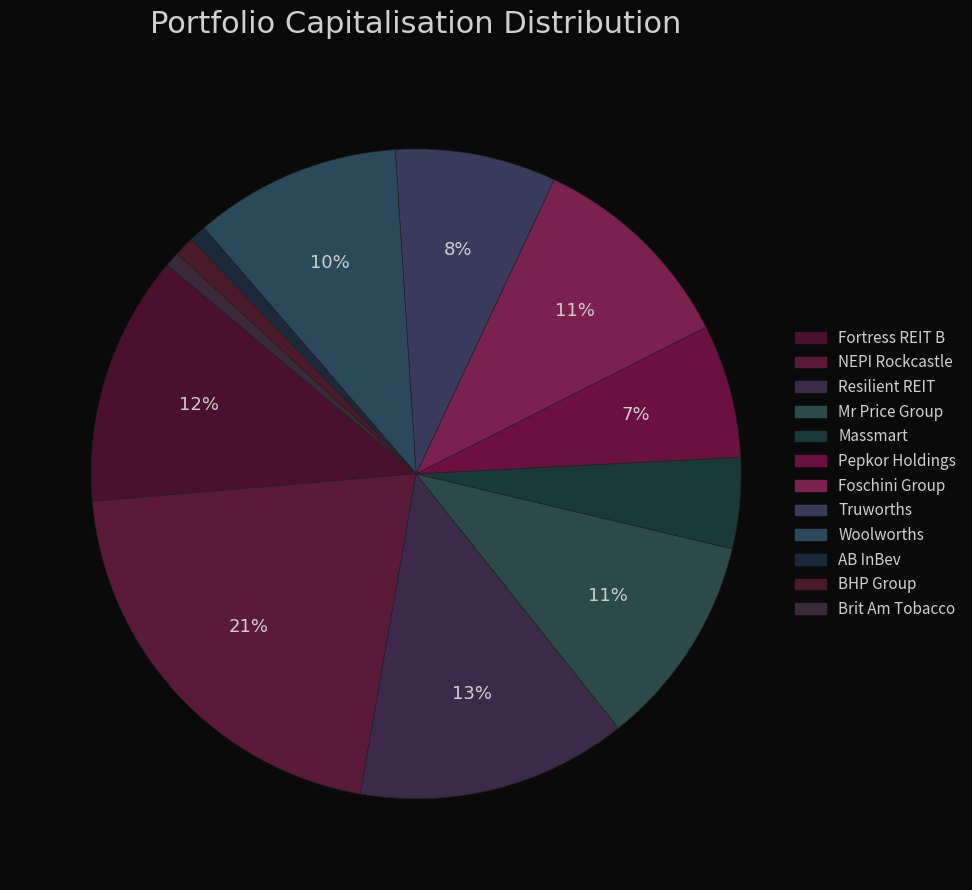

What is the largest slice in the pie chart?

NEPI Rockcastle